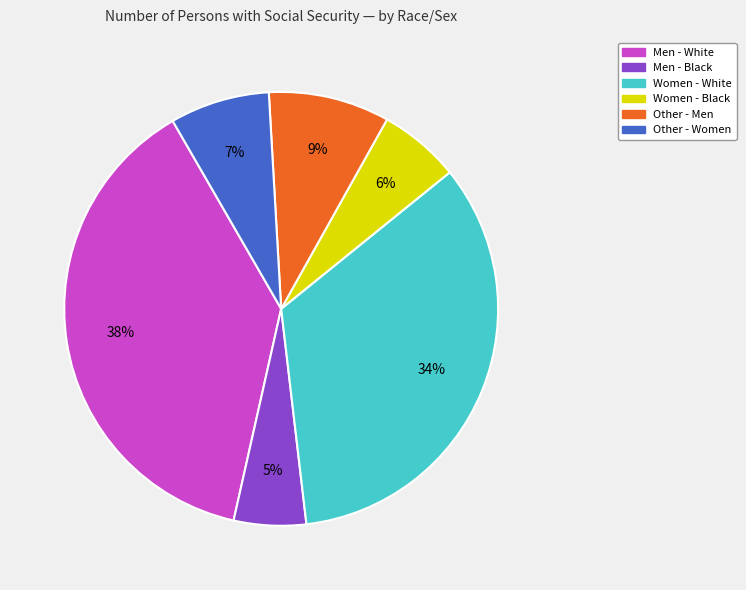

To the nearest percent, what is the difference between the largest and smallest slice percentages?

33%